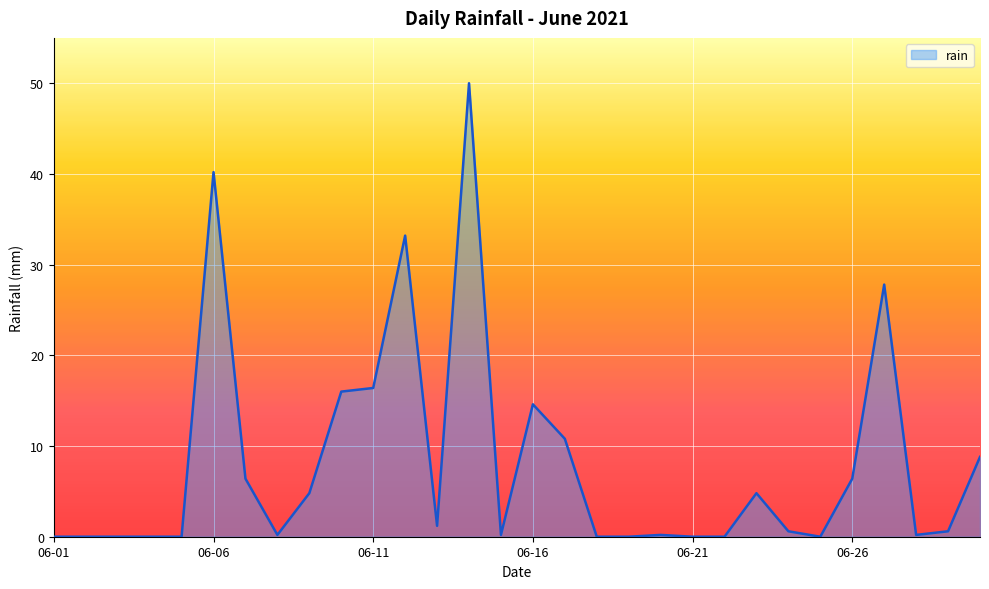

What is the maximum value shown in the chart?

50.0